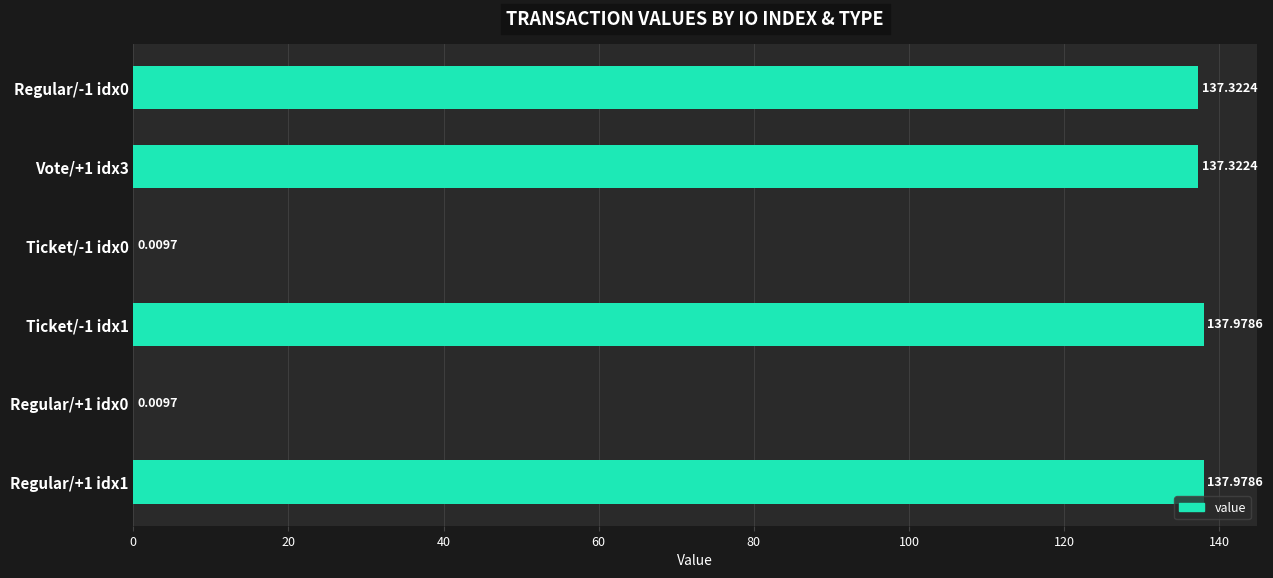

Approximately how many times larger is the value at Vote/+1 idx3 compared to Regular/+1 idx1?

1.0